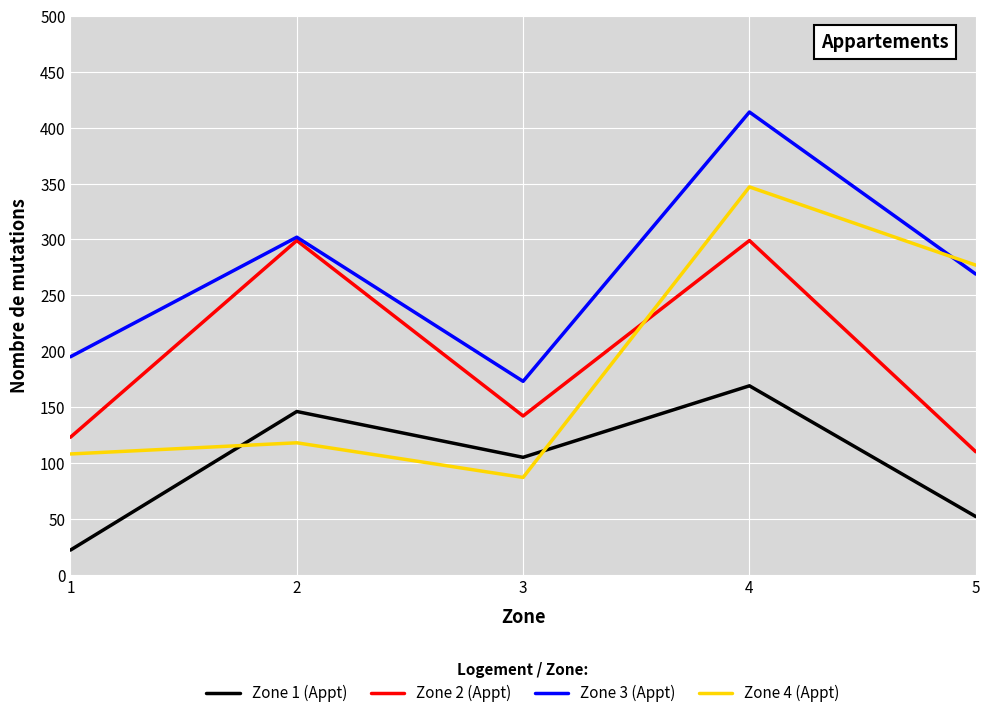

True or false: Zone 4 (Appt) and Zone 1 (Appt) intersect in this chart.

True